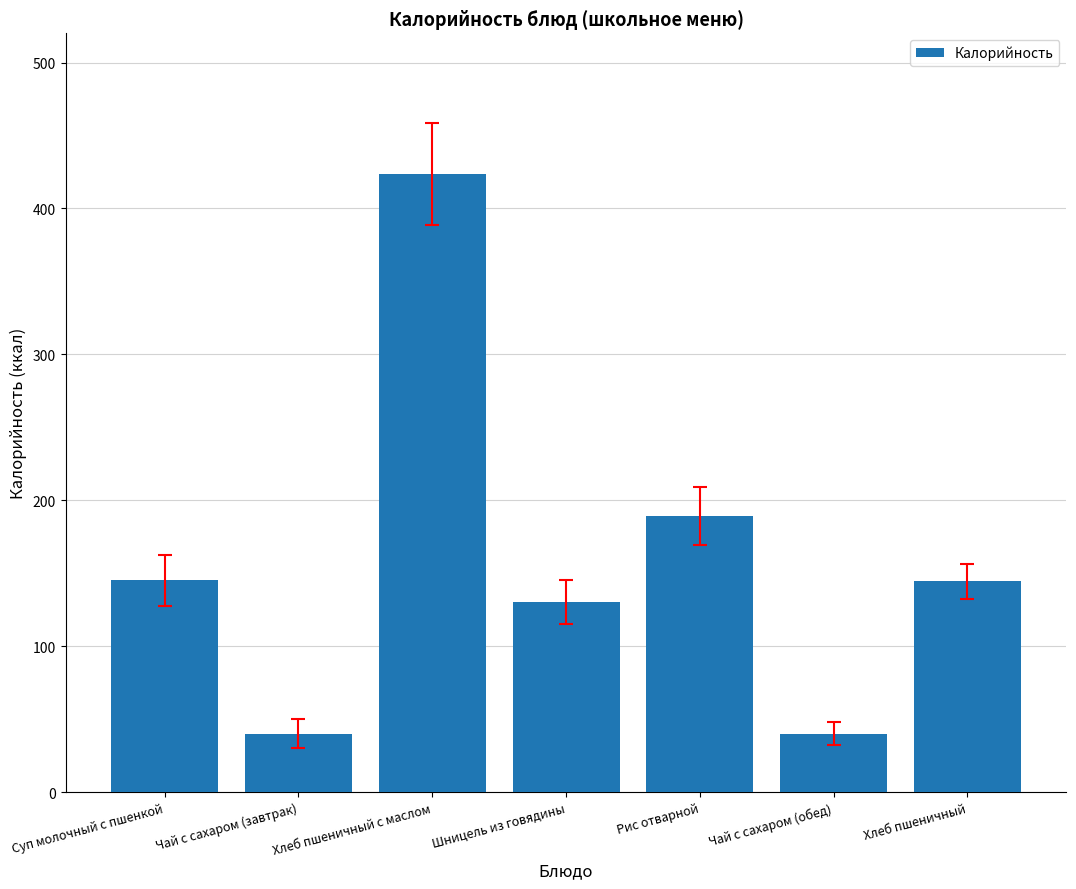

Approximately how many times larger is the value at Суп молочный с пшенкой compared to Рис отварной?

0.8